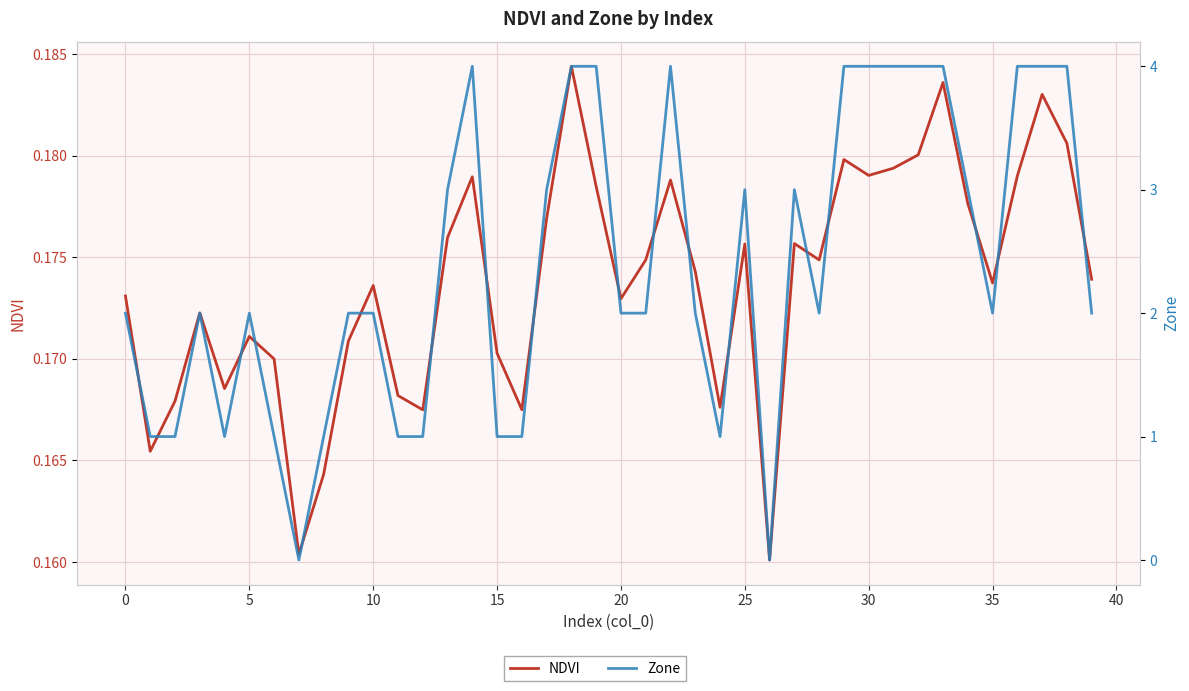

How many interior local valleys does the Zone series have?

6